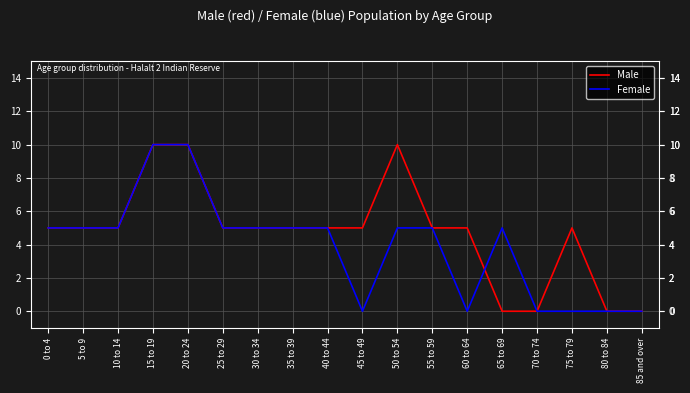

Reading right to left, what are all the values shown in this chart?

Male: 0	0	5	0	0	5	5	10	5	5	5	5	5	10	10	5	5	5
Female: 0	0	0	0	5	0	5	5	0	5	5	5	5	10	10	5	5	5